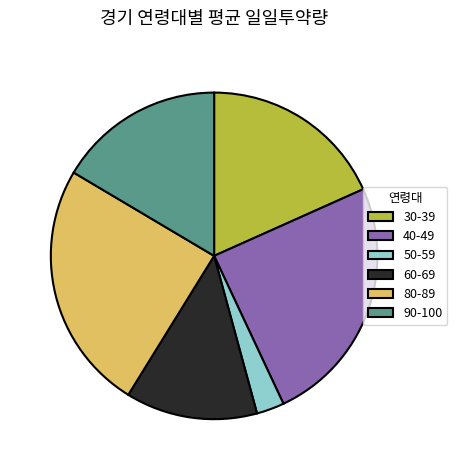

Is the sum of 90-100 and 40-49 greater than half?

No